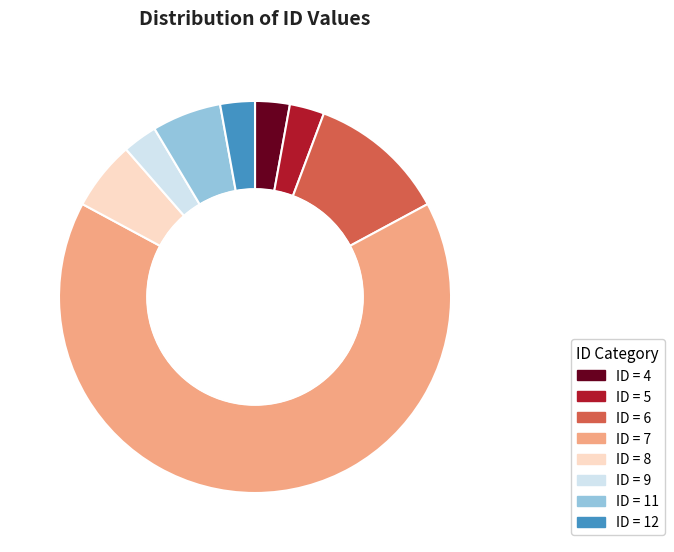

Is there a majority slice in this chart?

Yes